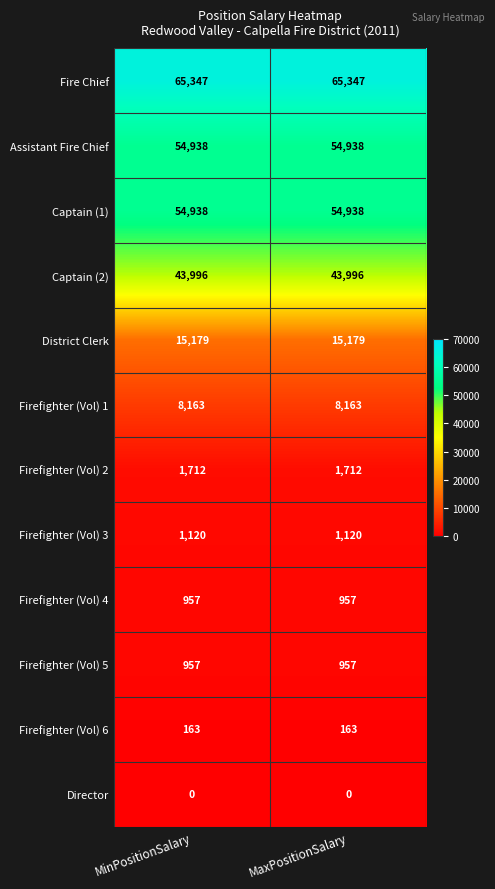

What is the difference between the highest and lowest values at MinPositionSalary?

65347